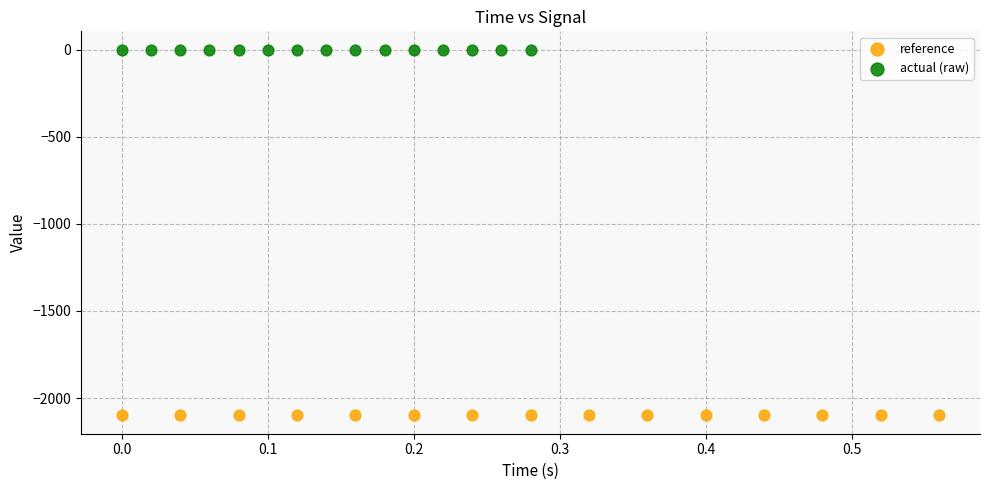

Which series reaches the minimum Y coordinate?

reference